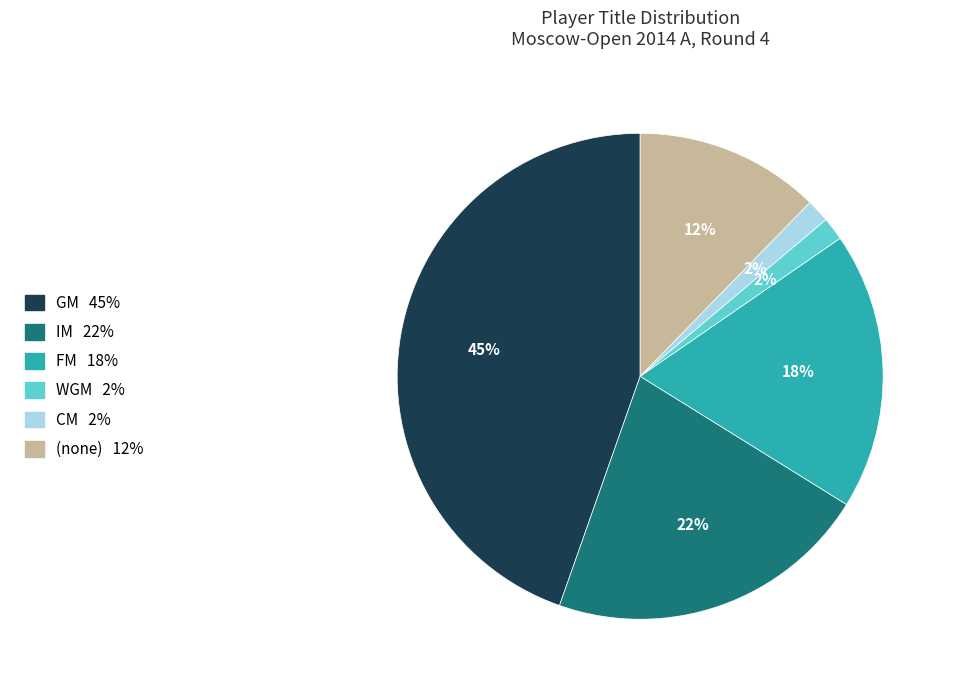

To the nearest percent, what is the average slice percentage?

17%